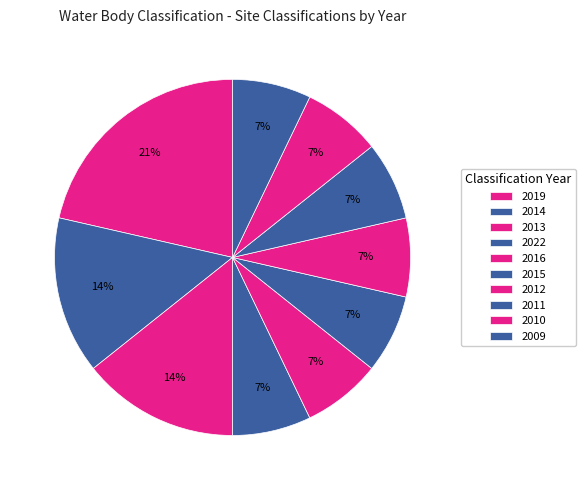

Is 2009 the majority of the pie?

No